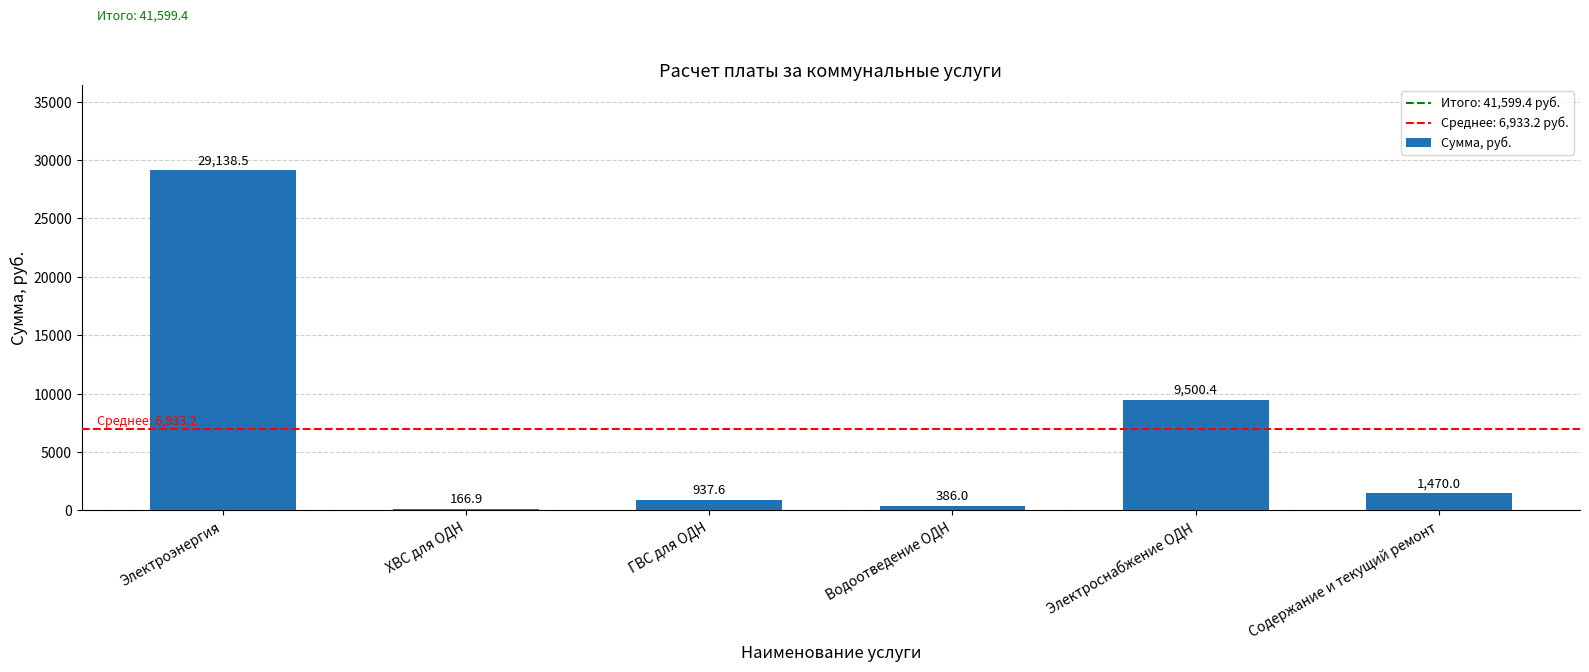

What is the smallest value displayed?

166.9